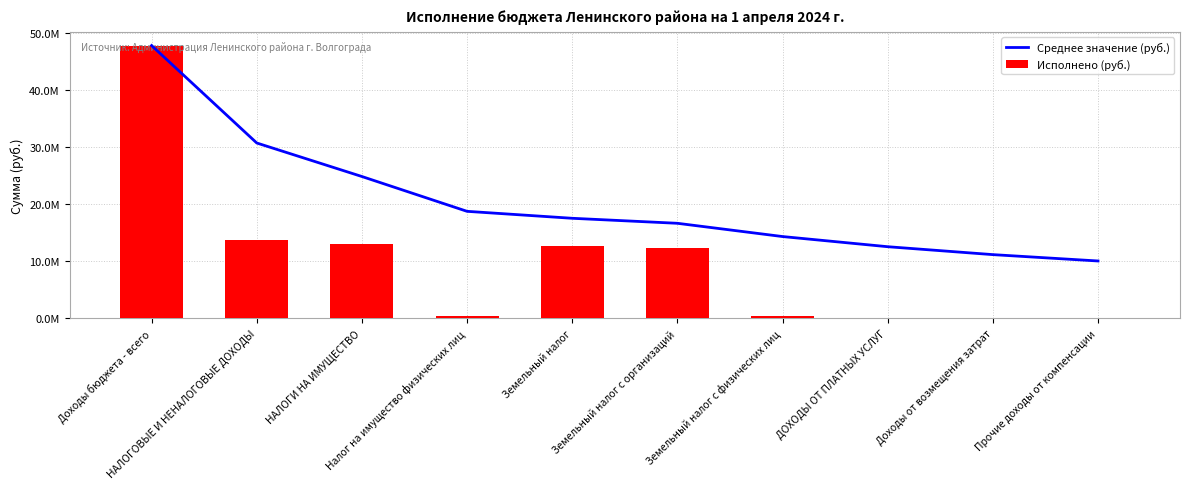

What is the minimum value shown in the chart?

20912.3